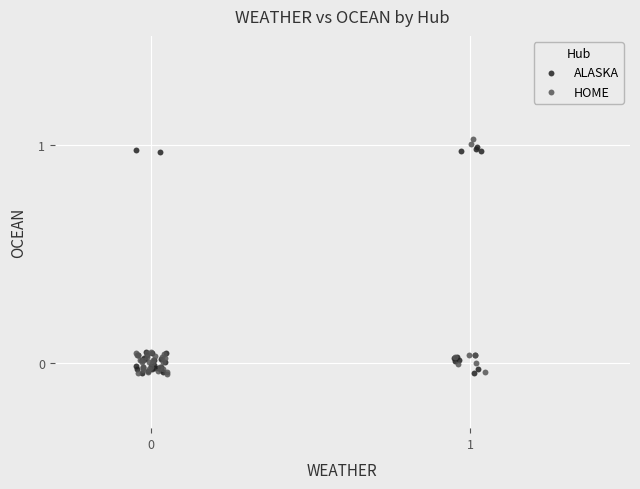

What are all the series names shown in the legend?

ALASKA, HOME